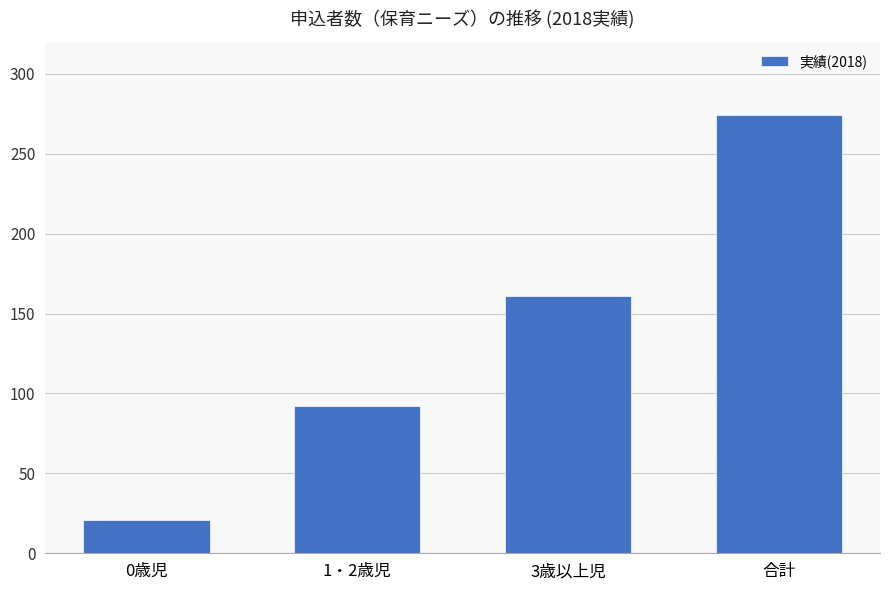

What is the average value?

137